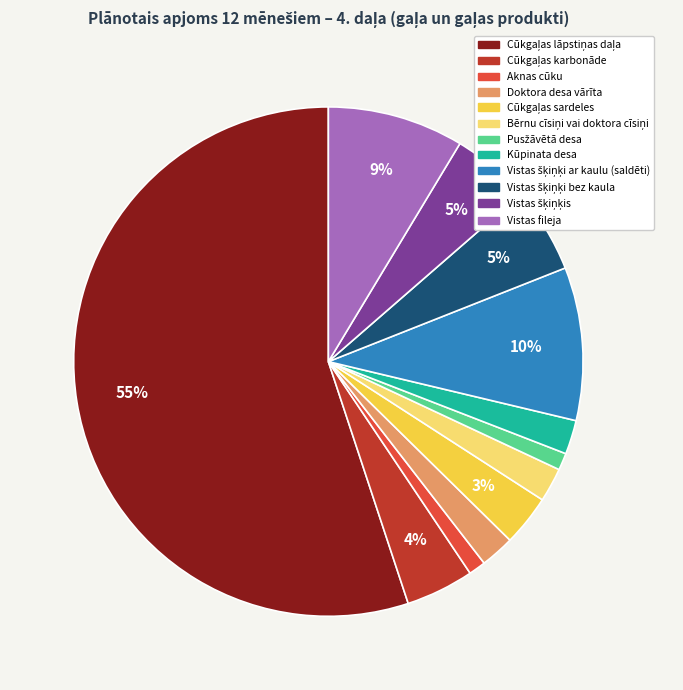

Is it true that Aknas cūku is 8% of the pie?

False